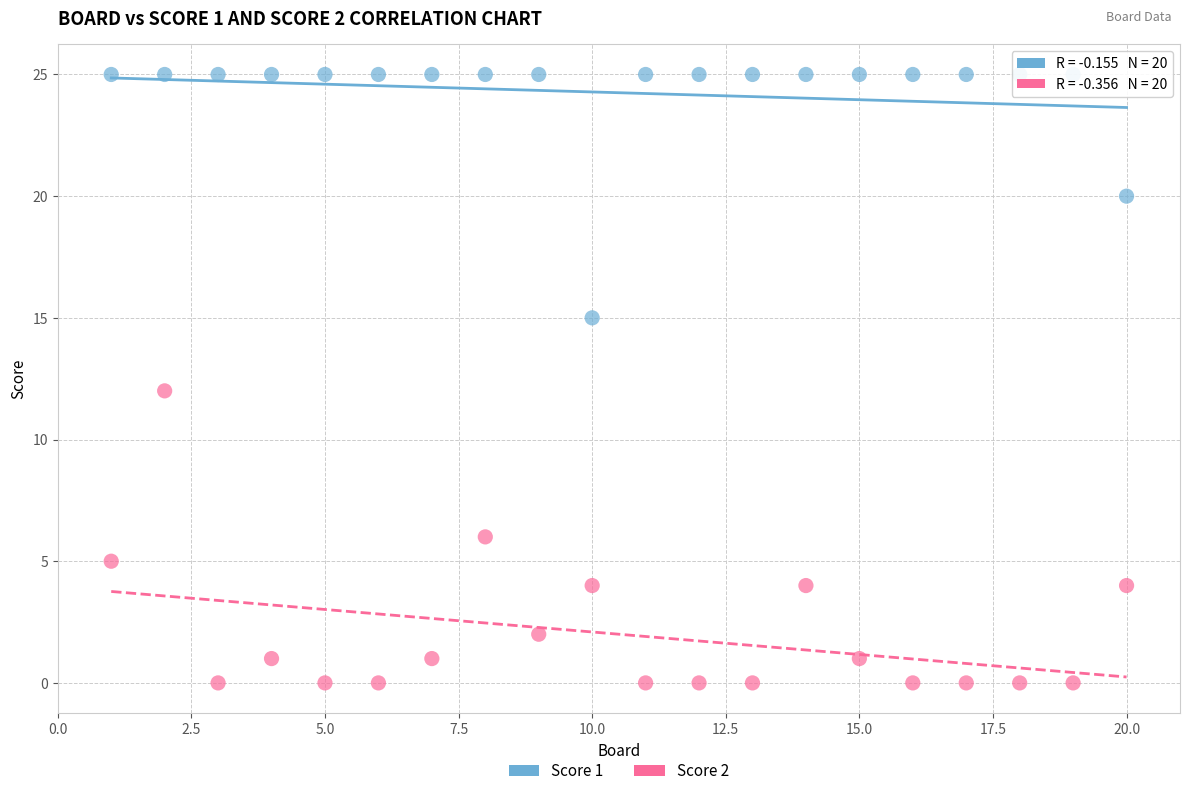

Which series contains the highest Y value?

Score 1